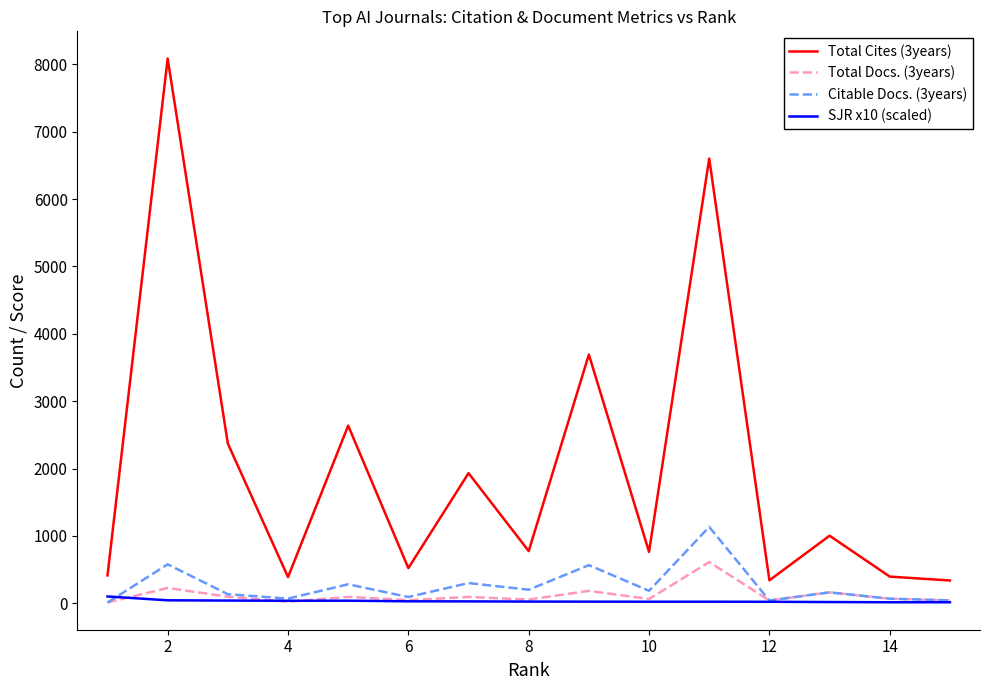

What is the minimum value shown in the chart?

10